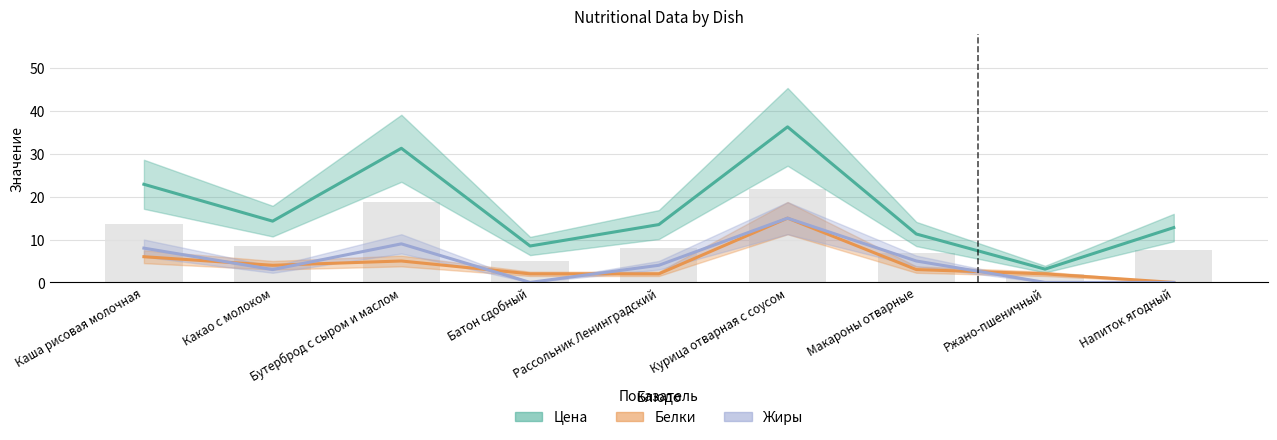

What position from the left is Каша рисовая молочная?

1